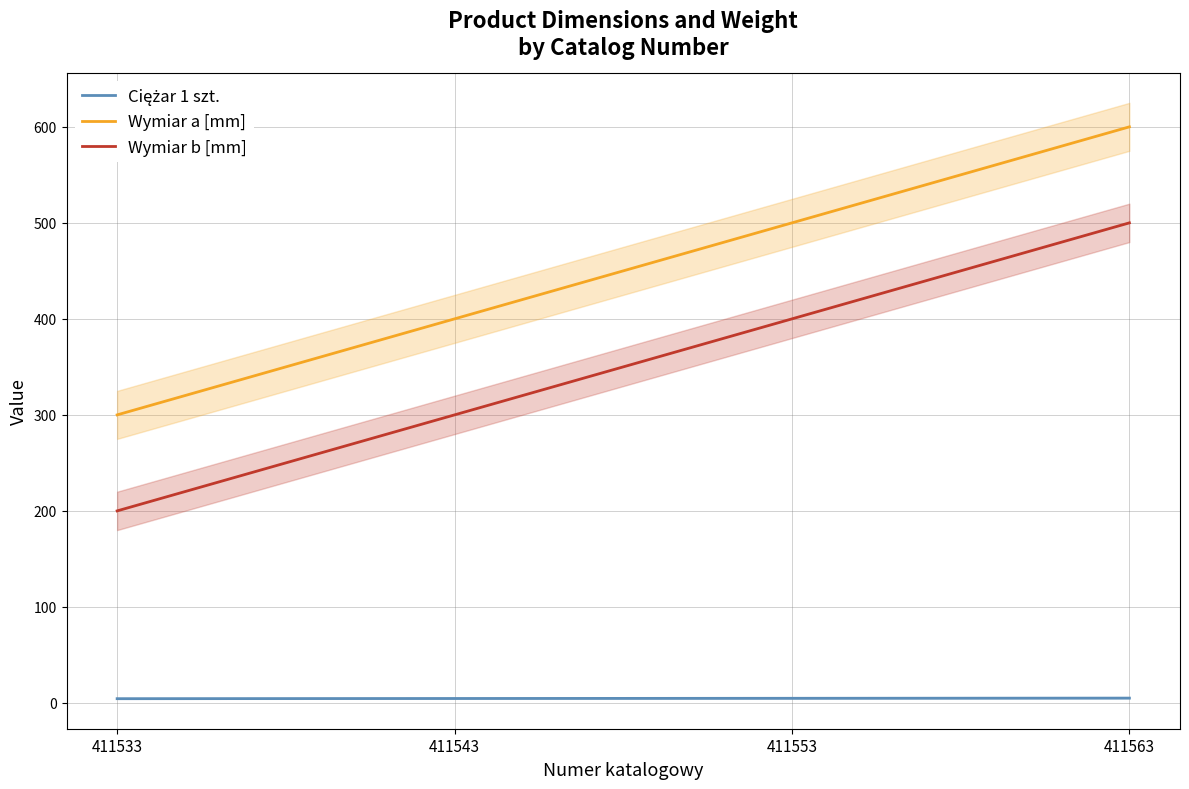

Count the Wymiar b [mm] values in the range 300 to 500.

3